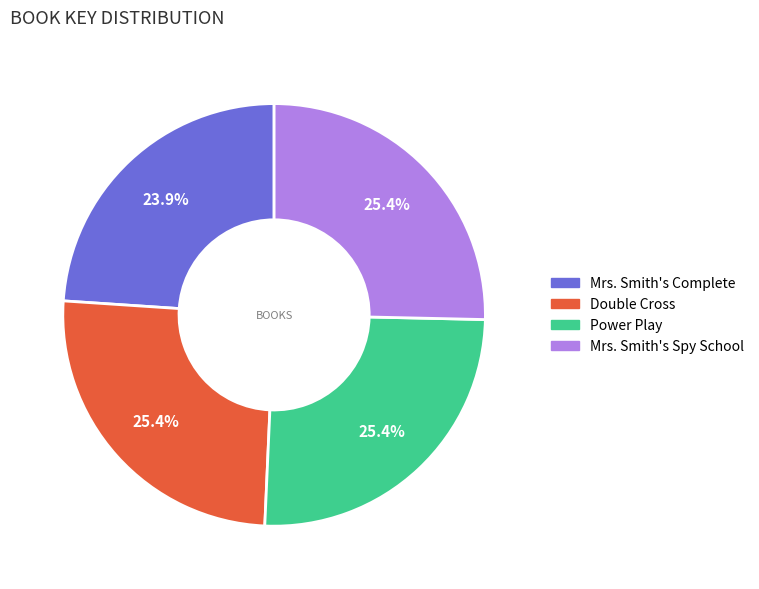

How many segments does this pie chart have?

4